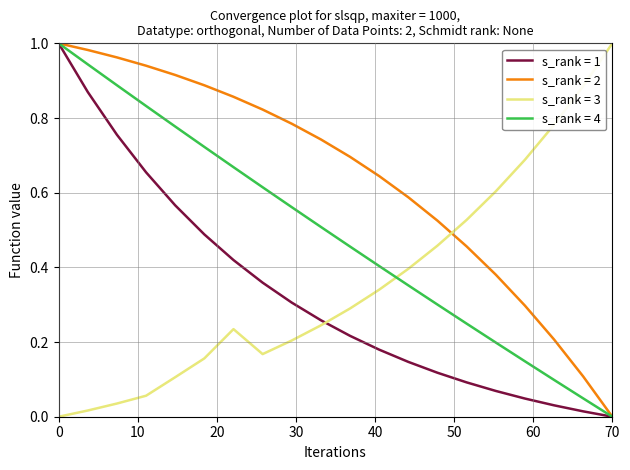

Which series has the largest total across all categories?

s_rank = 2